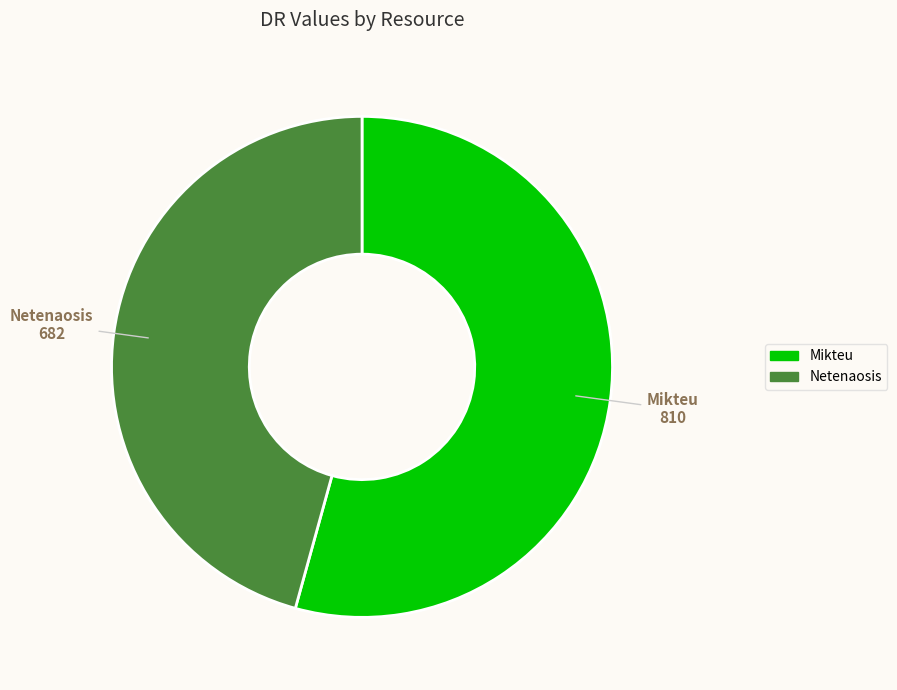

Do Mikteu and Netenaosis together represent more than half of the pie?

Yes